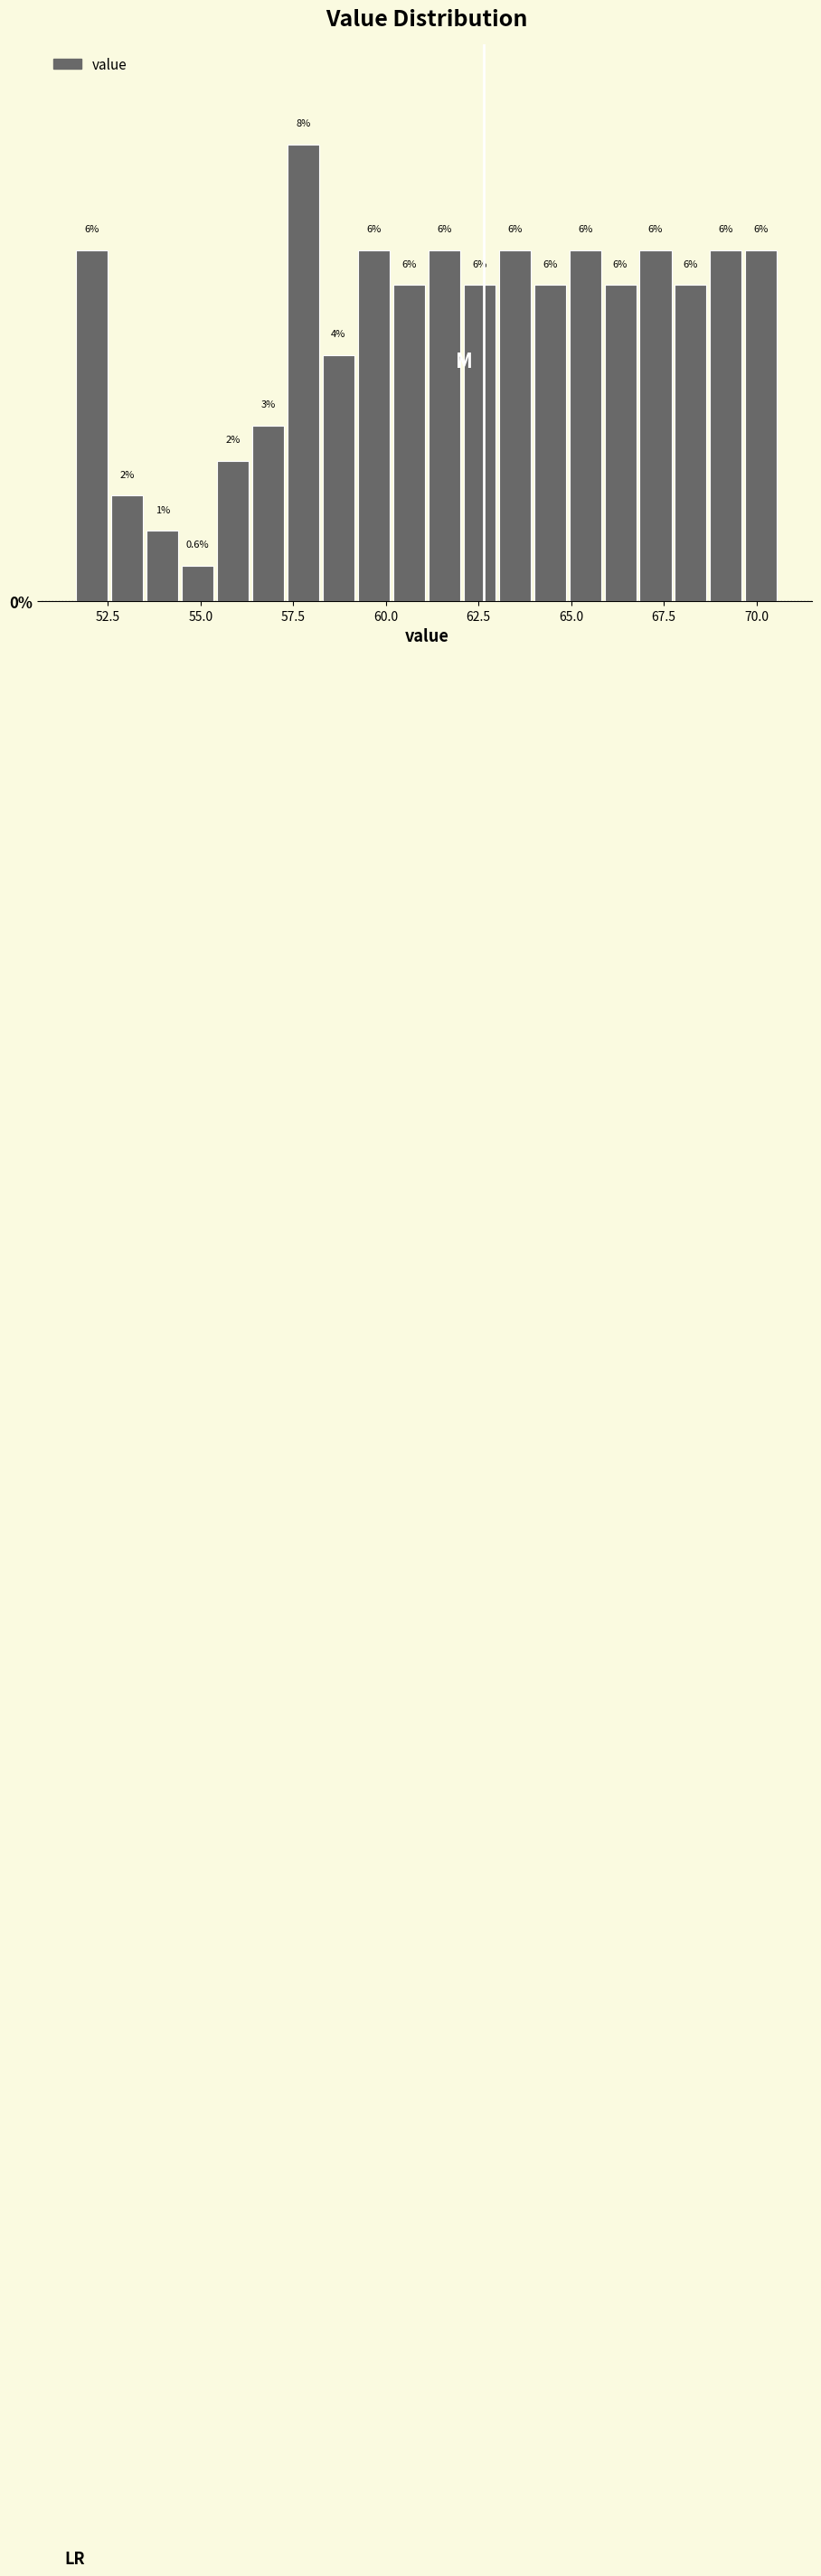

Around what value on the x-axis is the tallest bar? Give the approximate position of its centre, as read against the axis.

58.0